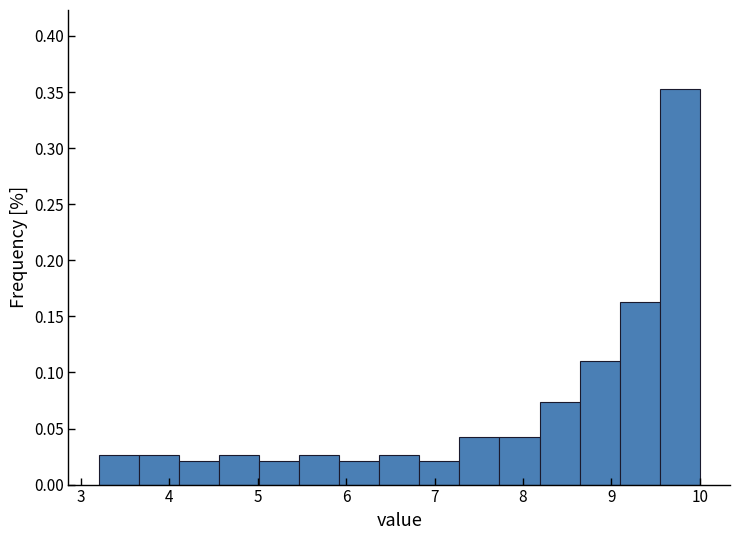

How tall is the bar that spans 9.5 to 10.0 on the x-axis? Neither the bar edges nor the heights are printed on the chart, so give them approximately, as read against the axes.

0.355